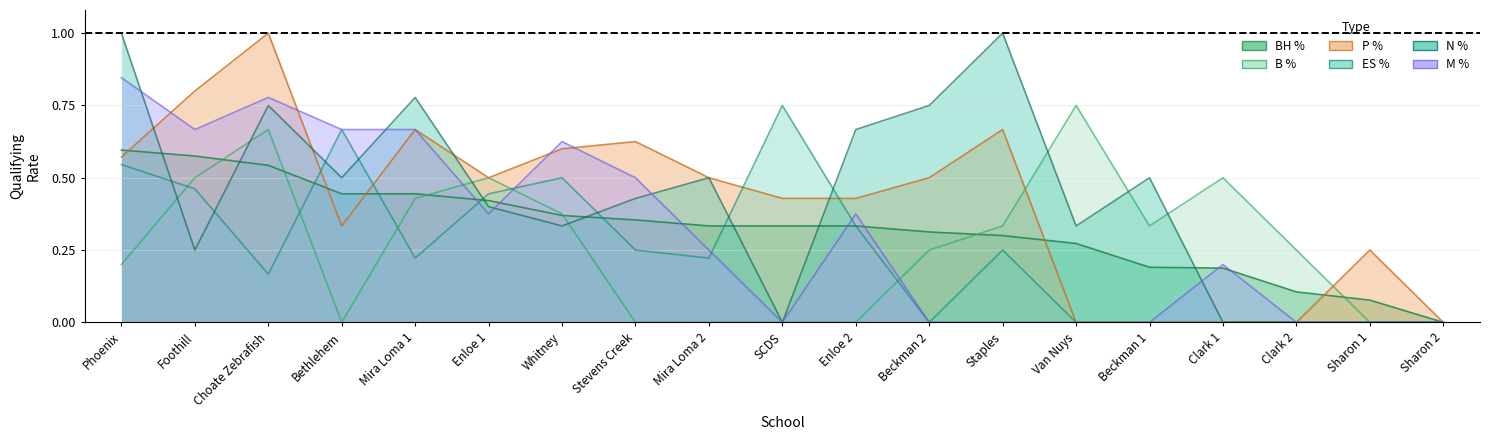

At which category does the chart reach its minimum across all series?

Sharon 2